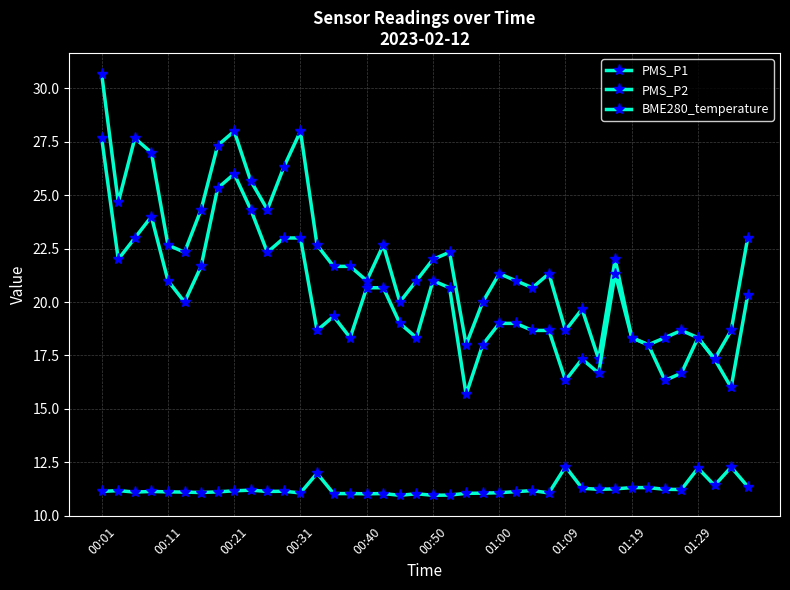

How many categories are shown in the chart?

40